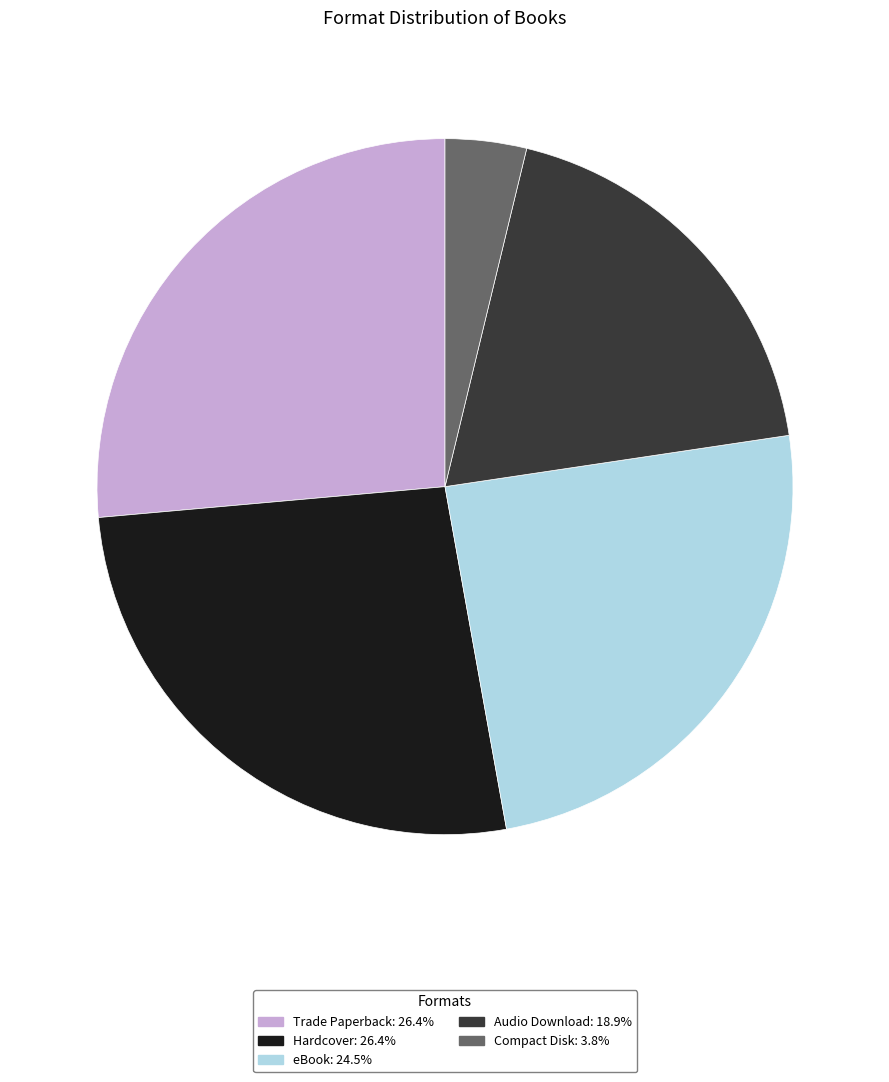

Which category has the smallest portion of the pie?

Compact Disk